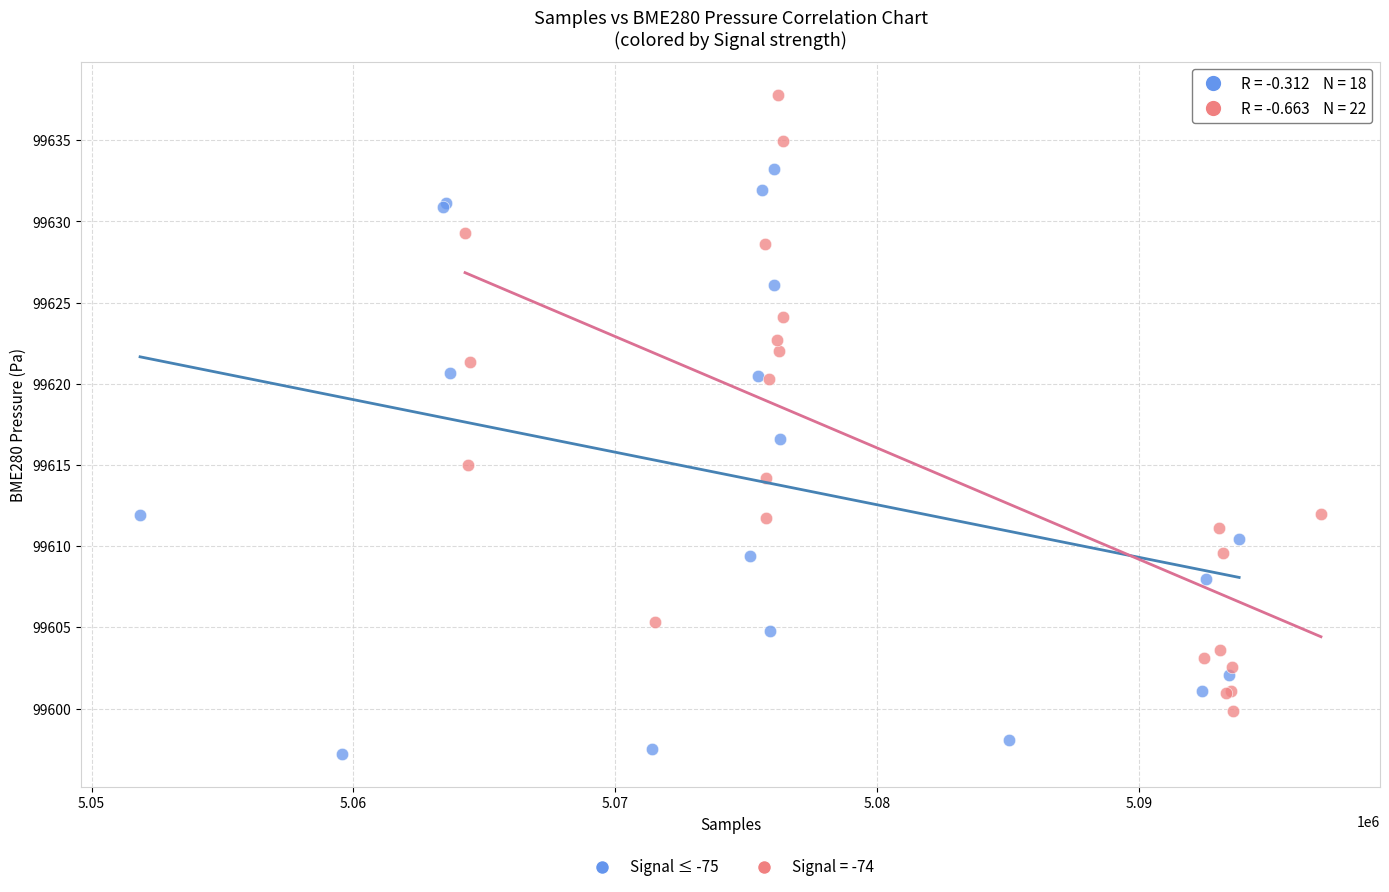

Which series has the largest Y range (max minus min)?

Signal = -74